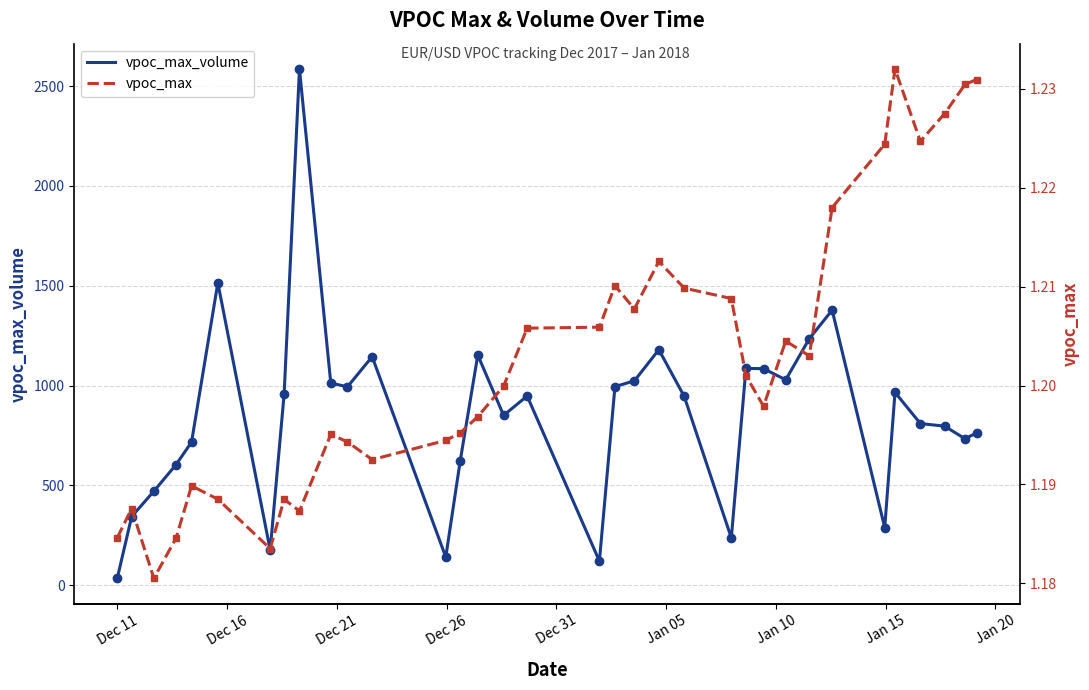

How many interior local peaks does the vpoc_max_volume series have?

9